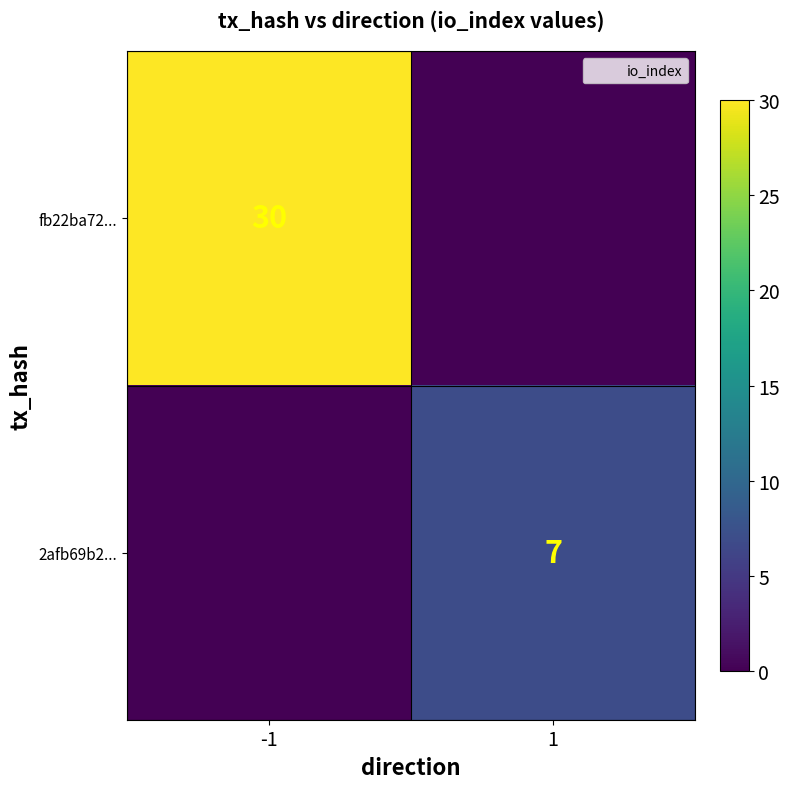

What is the maximum value shown in the chart?

30